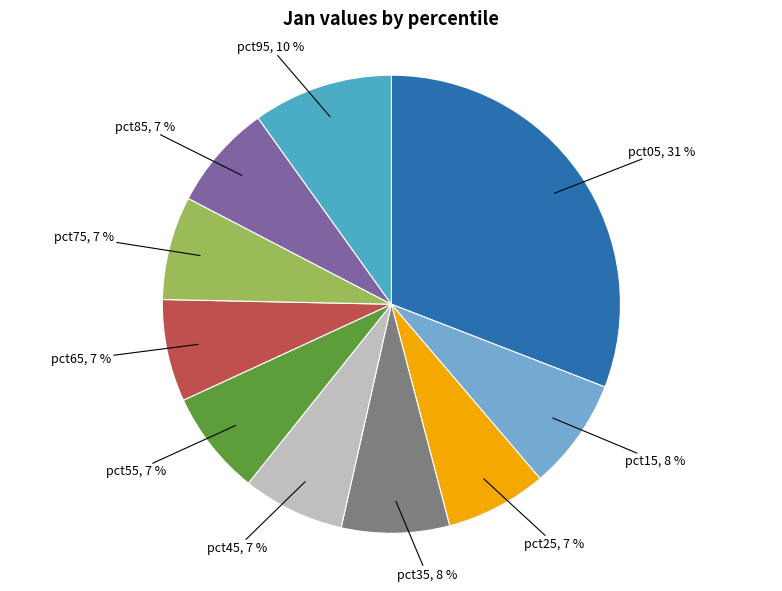

How many slices are in this pie chart?

10